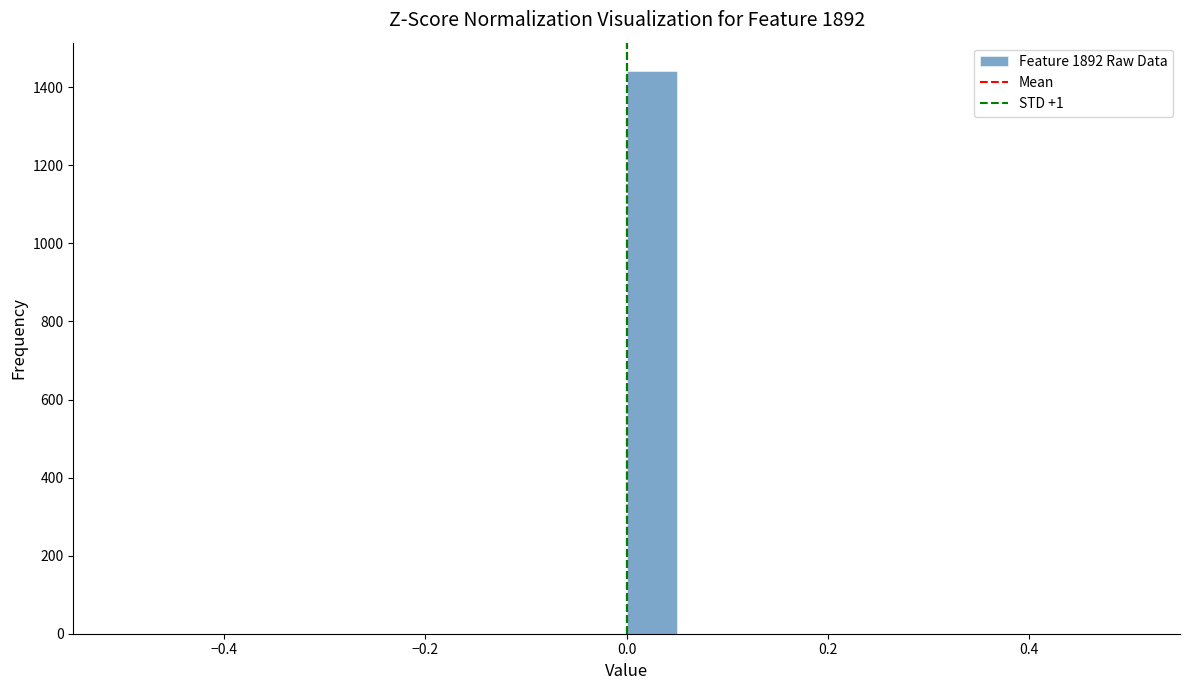

Around what value on the x-axis is the tallest bar? Give the approximate position of its centre, as read against the axis.

0.02